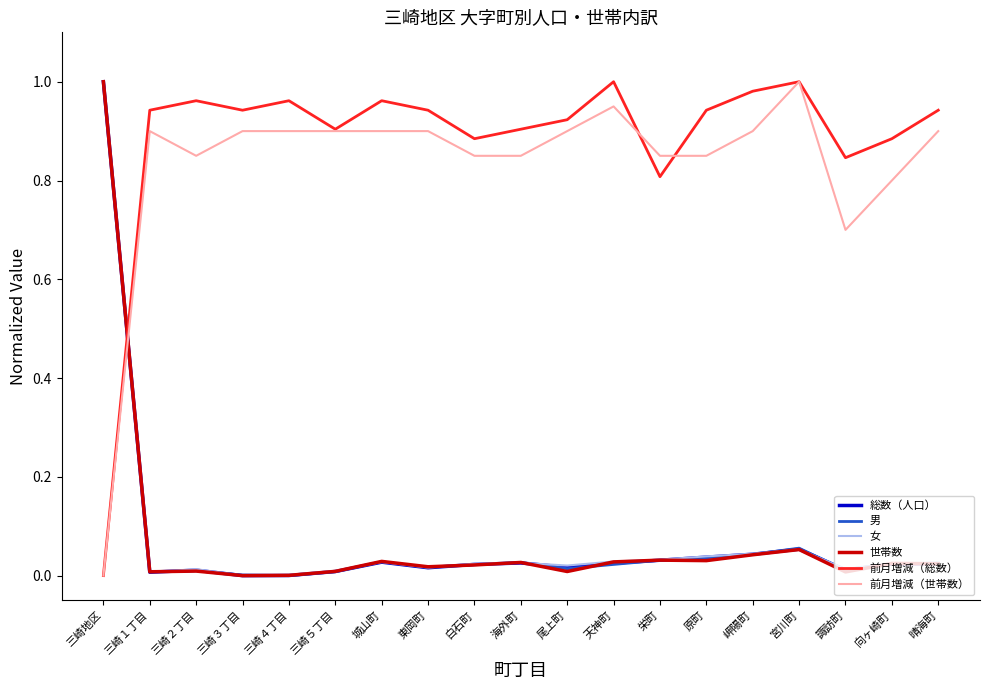

What position from the left is 原町?

14